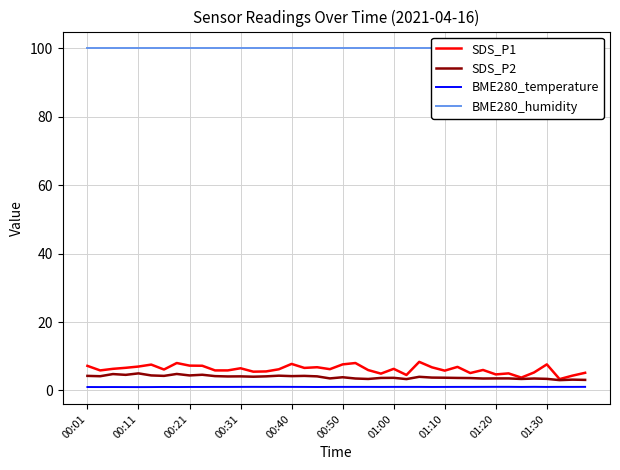

Which series has the largest range (max minus min)?

SDS_P1